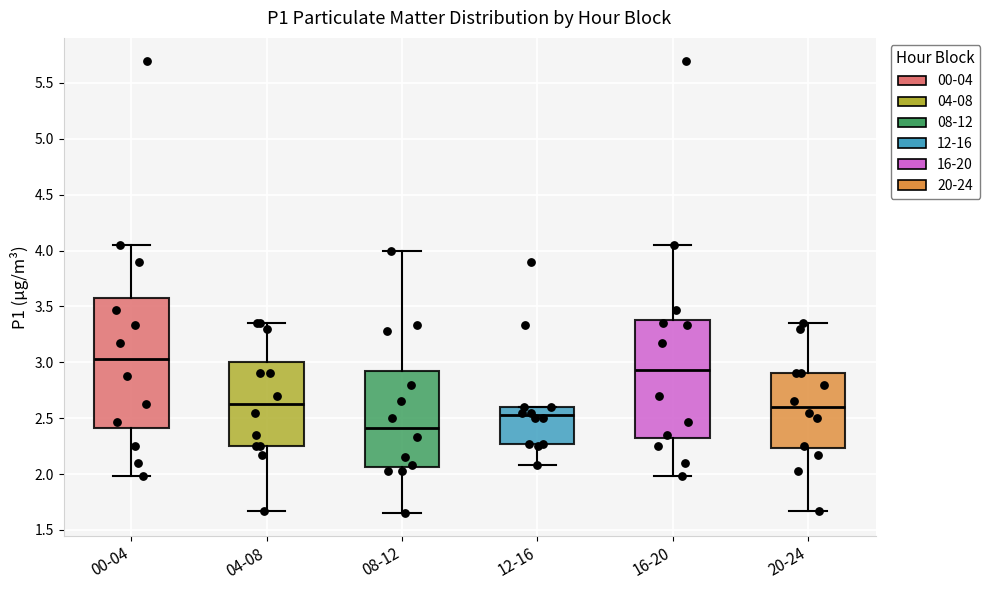

Reading left to right, read every box against the y-axis: the position of its median line, the range the box covers, and the ends of its whiskers. The values are not printed on the chart, so give them approximately, as read against the axis.

00-04: median 3.05, box 2.40 to 3.60, whiskers 2.00 to 4.05
04-08: median 2.65, box 2.25 to 3.00, whiskers 1.65 to 3.35
08-12: median 2.40, box 2.05 to 2.90, whiskers 1.65 to 4.00
12-16: median 2.55, box 2.25 to 2.60, whiskers 2.10 to 2.60
16-20: median 2.95, box 2.35 to 3.40, whiskers 2.00 to 4.05
20-24: median 2.60, box 2.25 to 2.90, whiskers 1.65 to 3.35